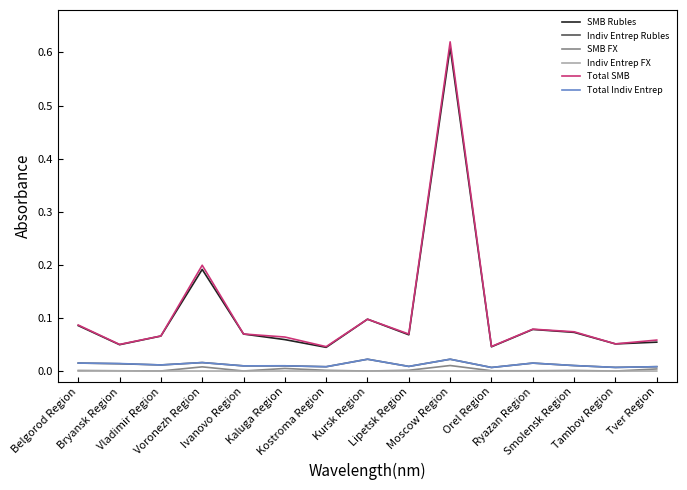

True or false: Total SMB and Indiv Entrep FX cross at least once.

False